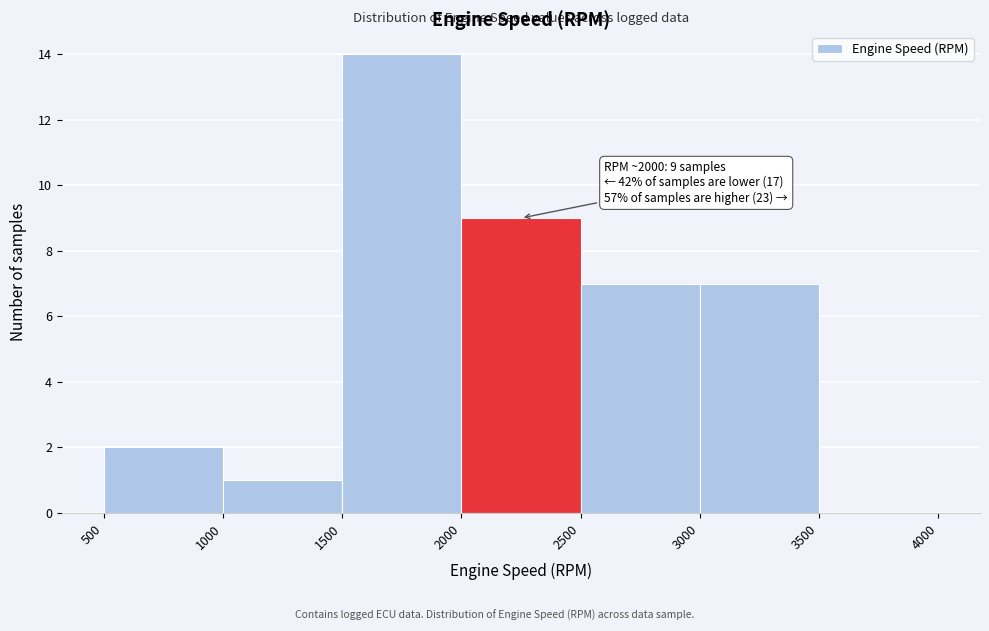

Which range on the x-axis has the tallest bar?

1500 to 2000